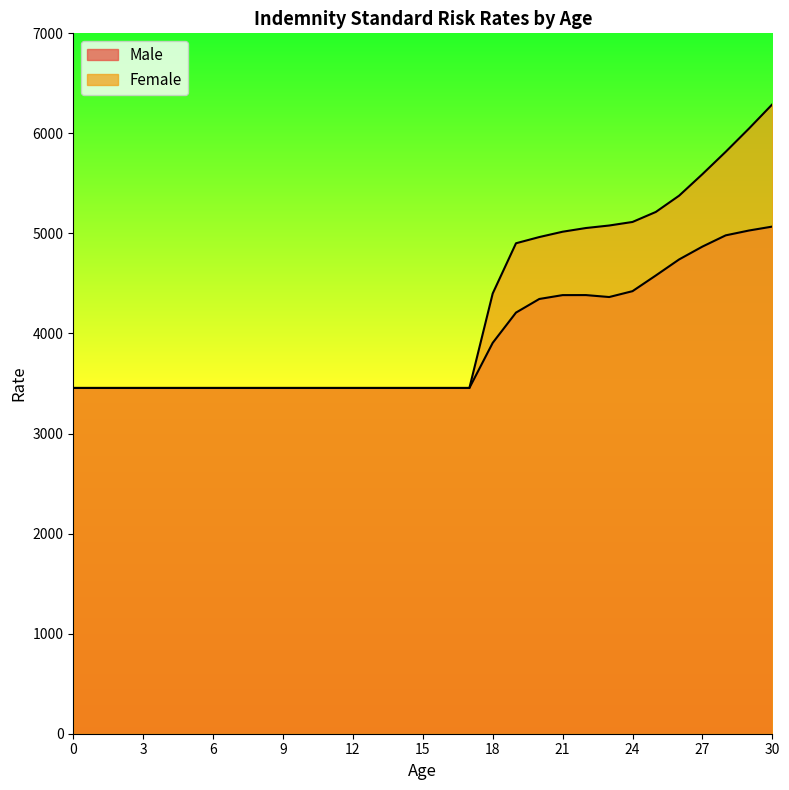

What is the value of the Male point at the 12th from the left?

3455.7